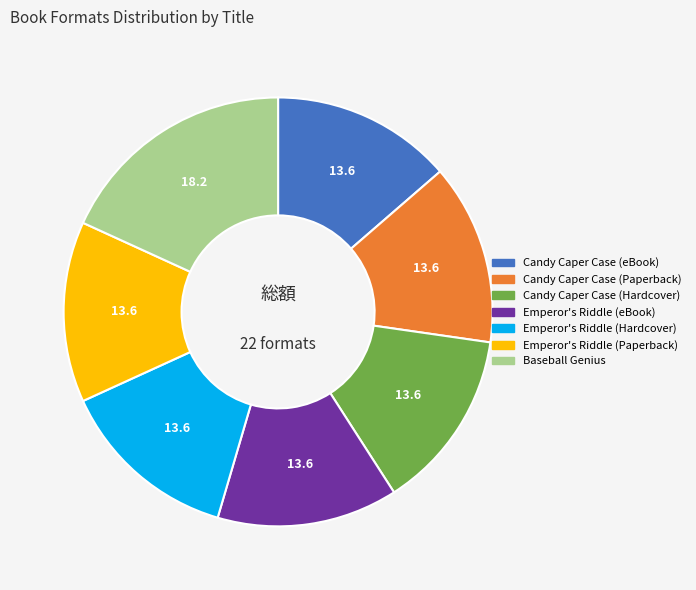

How many segments does this pie chart have?

7